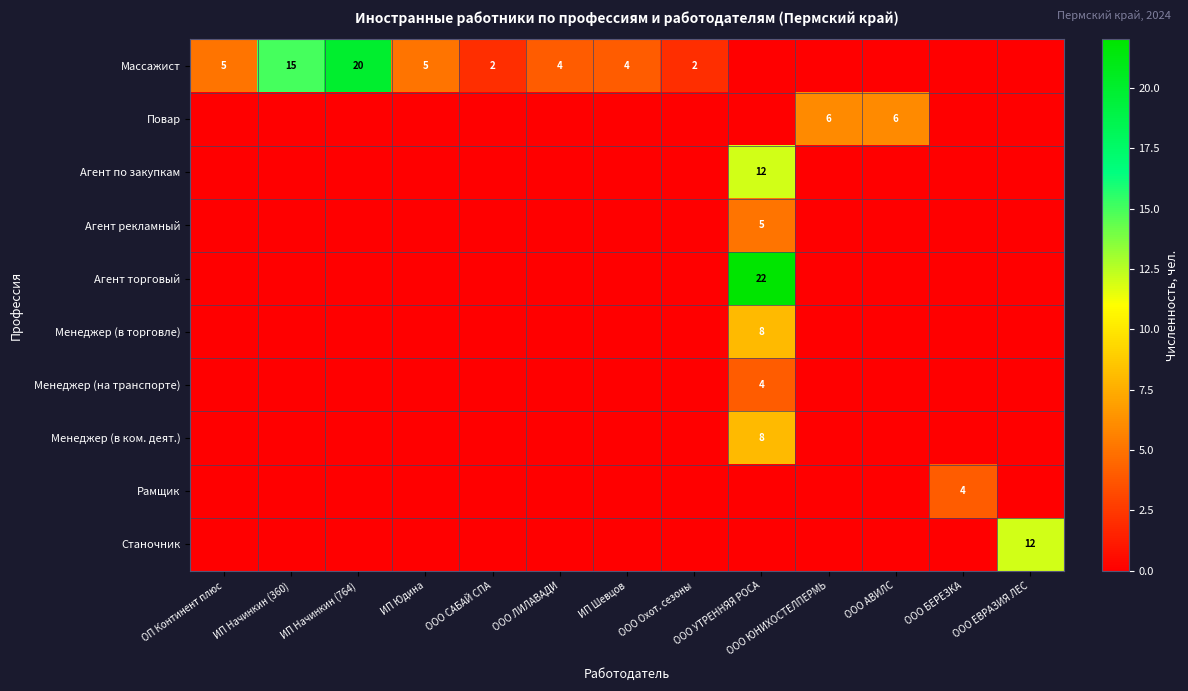

What is the spread (max minus min) of values at ИП Начинкин (360)?

15